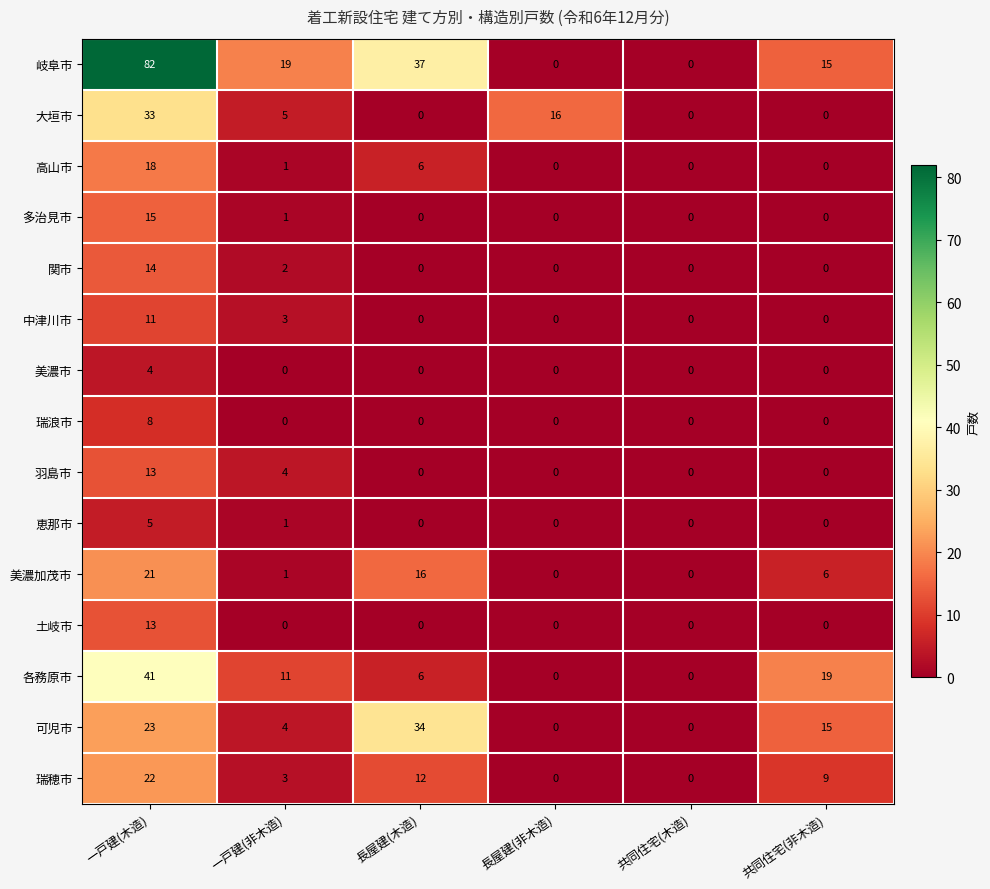

At which category is the sum across all series the highest?

一戸建(木造)